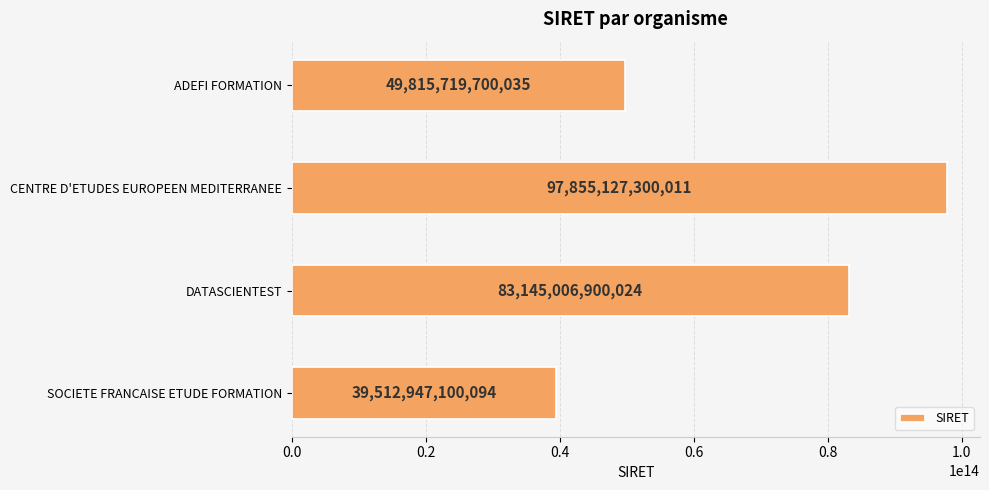

How many values are between 49815719700035 and 97855127300011?

3